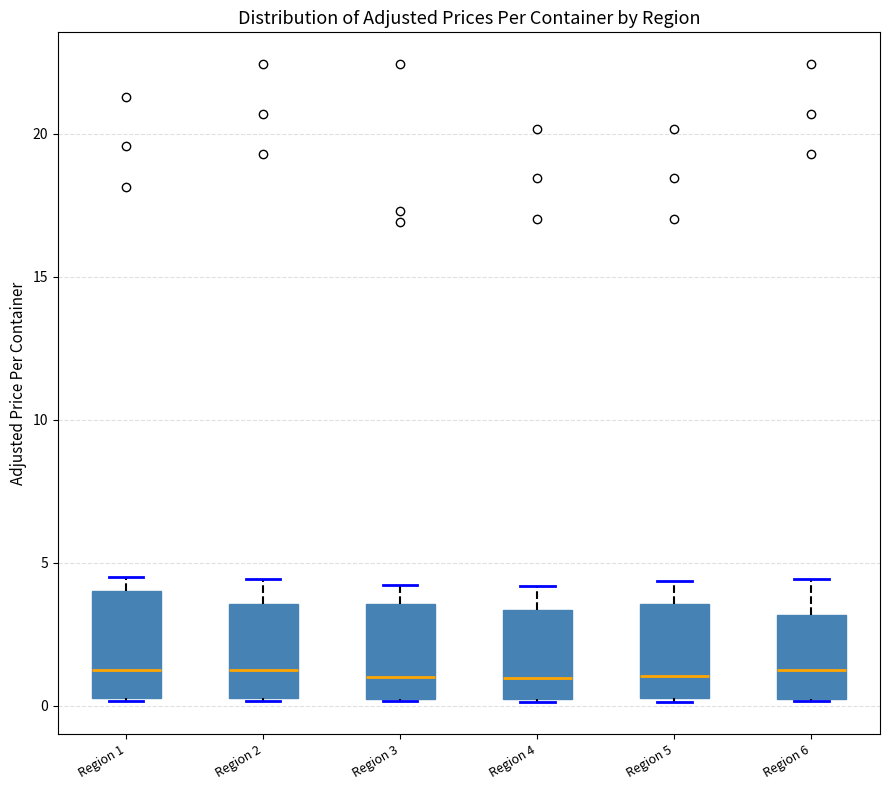

Reading left to right, transcribe this box plot: for each box, give where its median line is, the range the box spans, and where its two whiskers end, as read against the y-axis. The values are not printed on the chart, so give them approximately, as read against the axis.

Region 1: median 1.0, box 0.5 to 4.0, whiskers 0.0 to 4.5
Region 2: median 1.0, box 0.5 to 3.5, whiskers 0.0 to 4.5
Region 3: median 1.0, box 0.0 to 3.5, whiskers 0.0 to 4.0
Region 4: median 1.0, box 0.5 to 3.5, whiskers 0.0 to 4.0
Region 5: median 1.0, box 0.5 to 3.5, whiskers 0.0 to 4.5
Region 6: median 1.0, box 0.5 to 3.0, whiskers 0.0 to 4.5